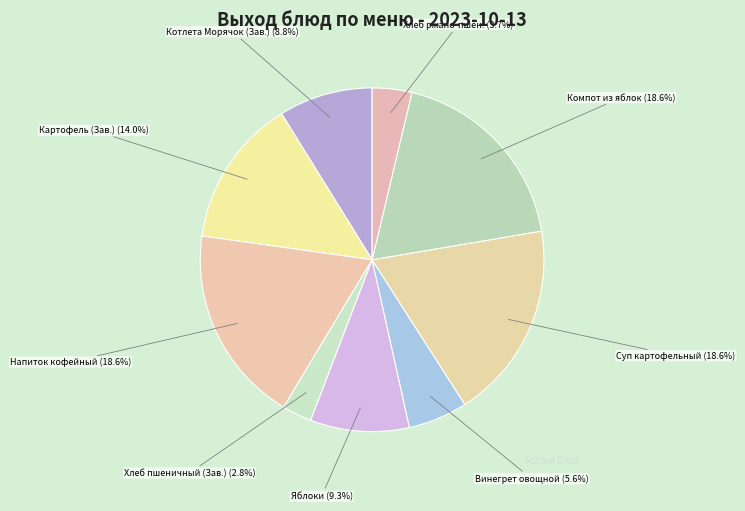

Which category has the smallest portion of the pie?

Хлеб пшеничный (Зав.)